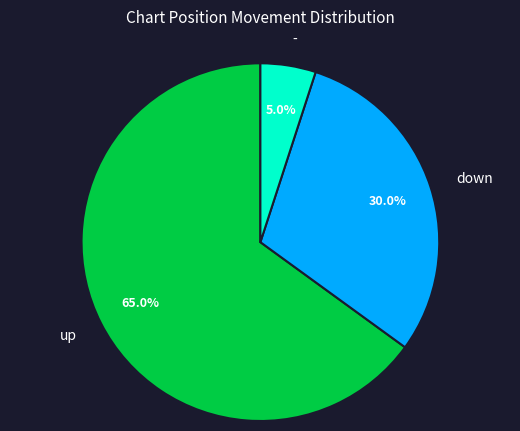

To the nearest percent, what is the difference between the up and down slice percentages?

35%